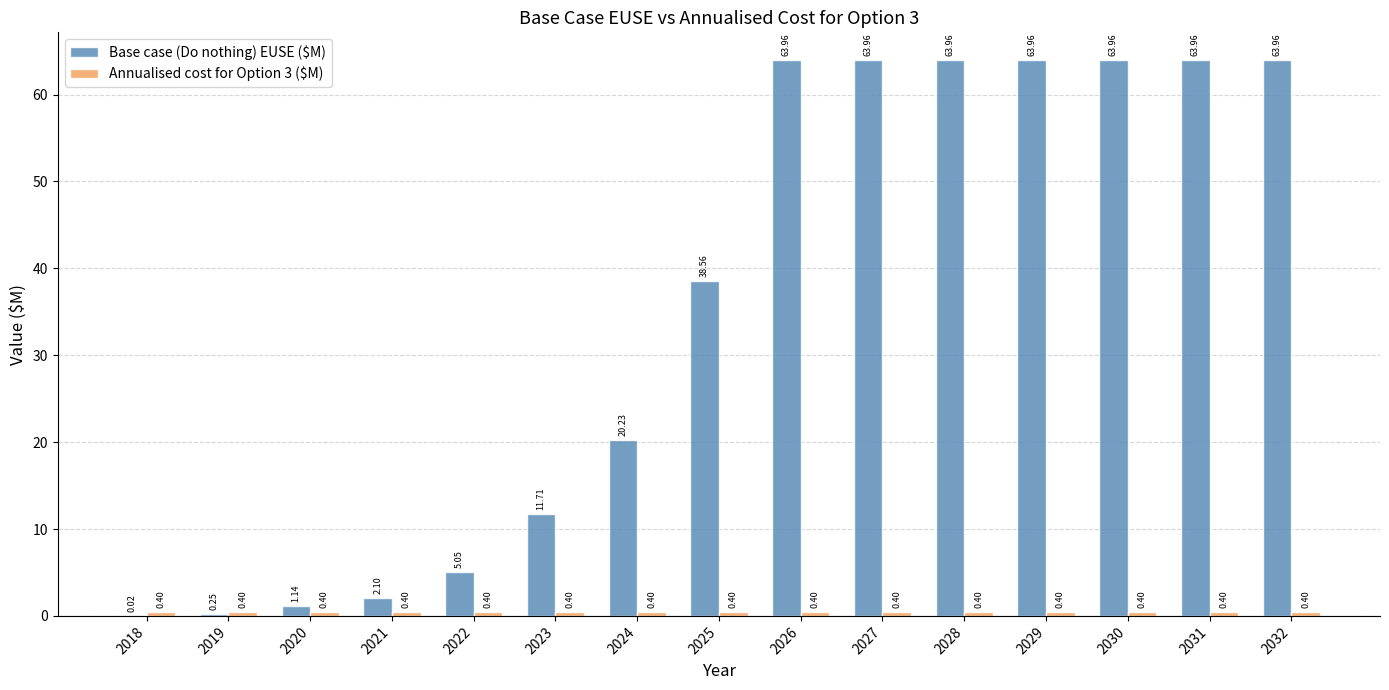

Between 2018 and 2026, which series saw the biggest shift?

Base case (Do nothing) EUSE ($M)